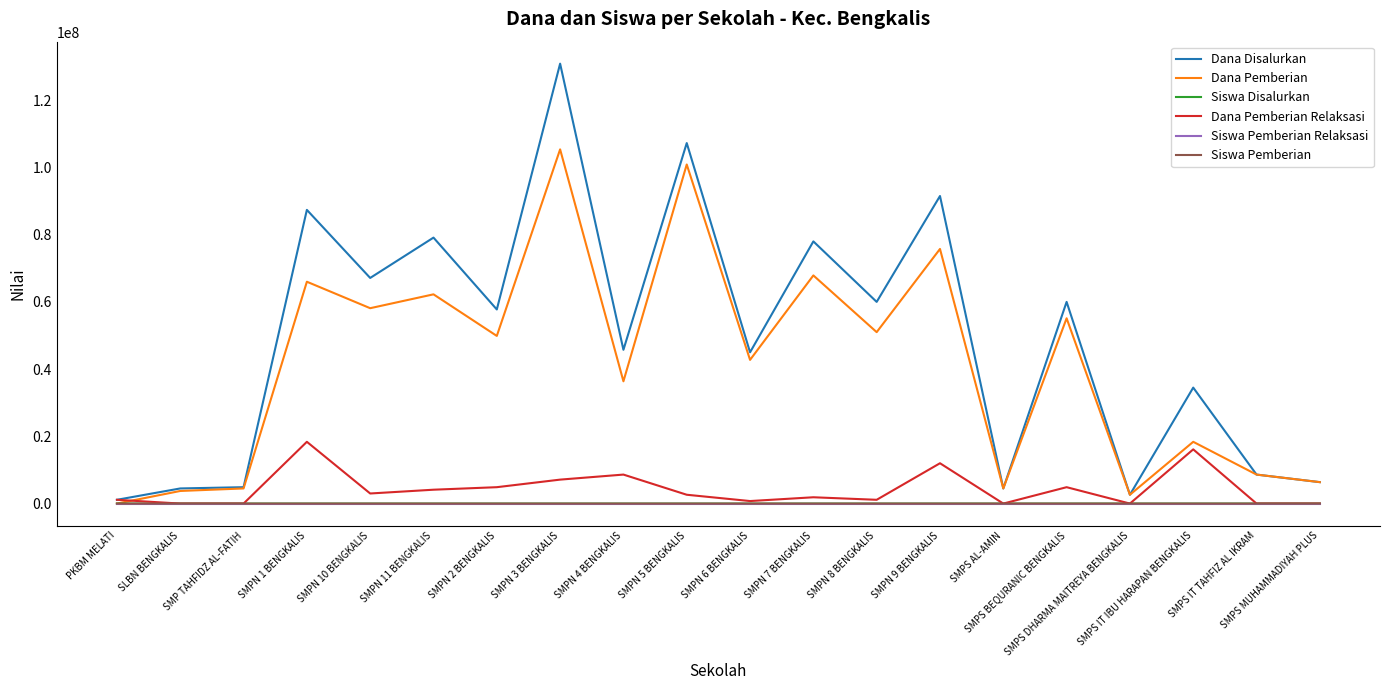

What is the greatest value displayed?

130875000